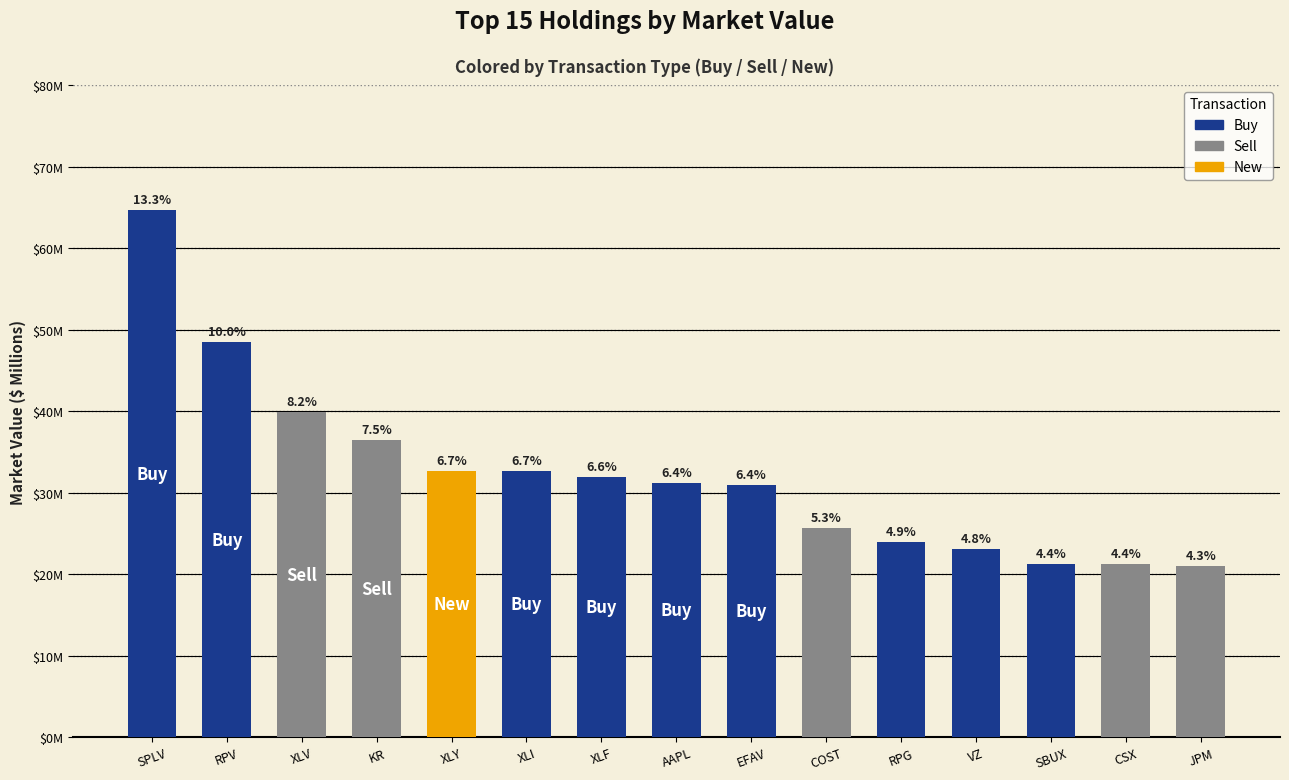

Rank the categories by value from highest to lowest.

SPLV, RPV, XLV, KR, XLY, XLI, XLF, AAPL, EFAV, COST, RPG, VZ, SBUX, CSX, JPM